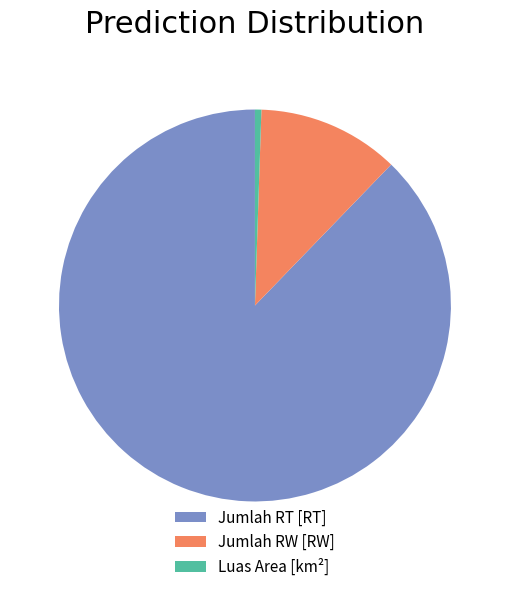

How many slices are in this pie chart?

3